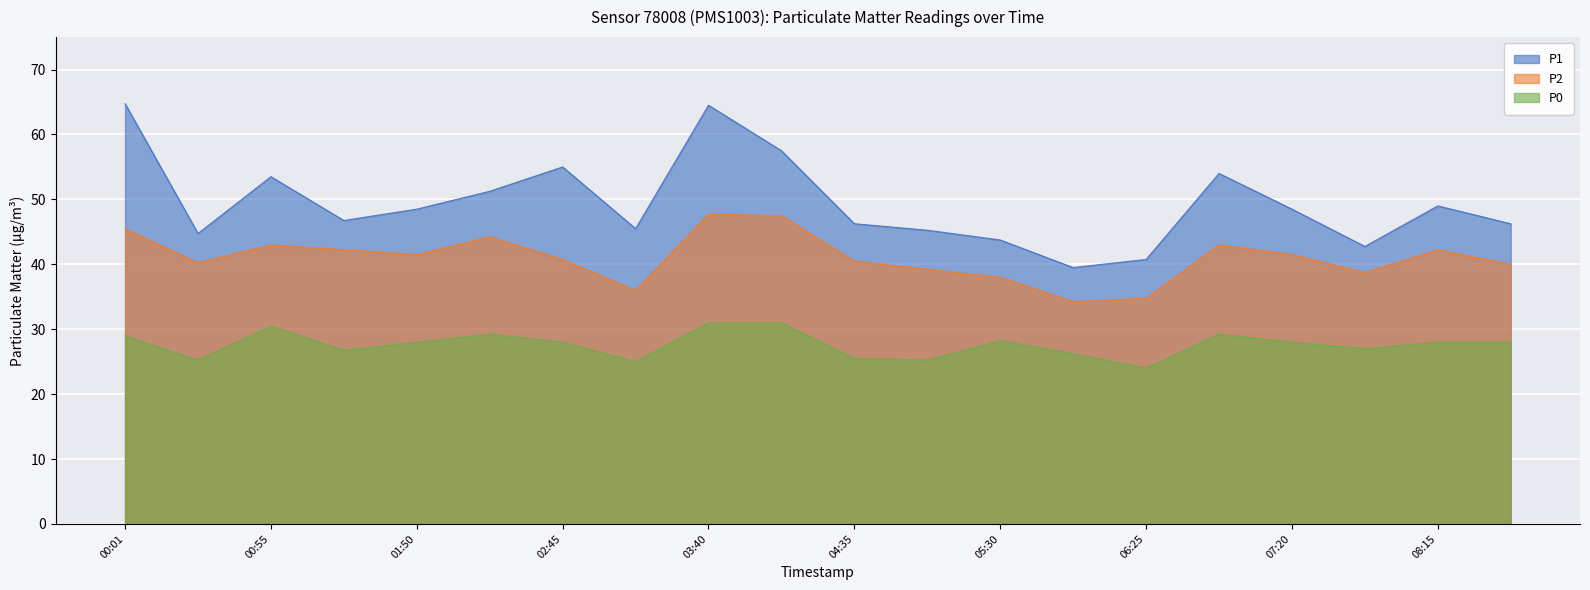

Which category has the lowest value in the P2 series?

05:58